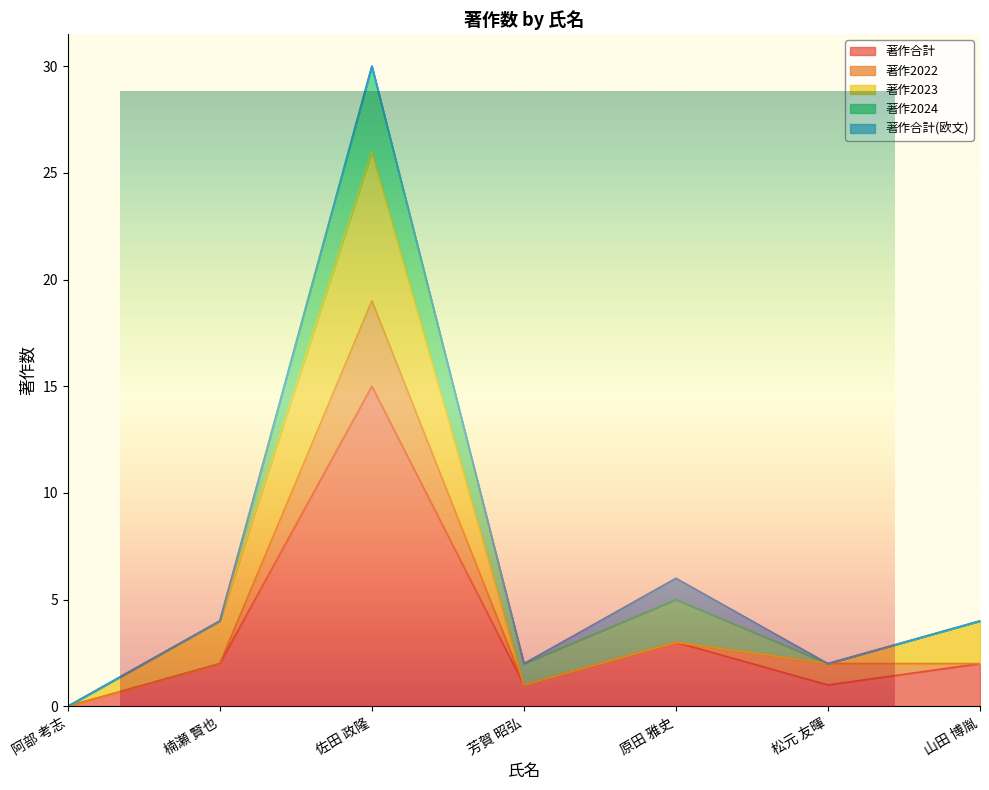

True or false: 著作合計(欧文) and 著作合計 intersect in this chart.

False